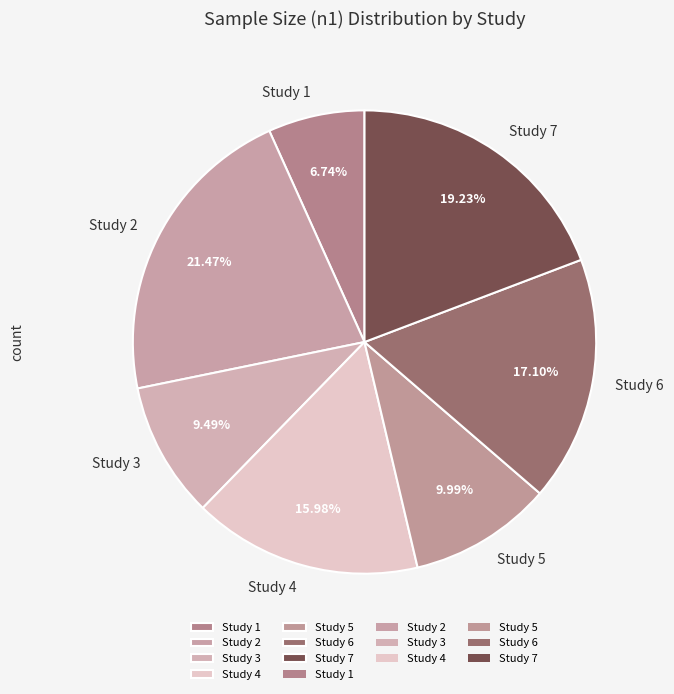

How many slices are in this pie chart?

7